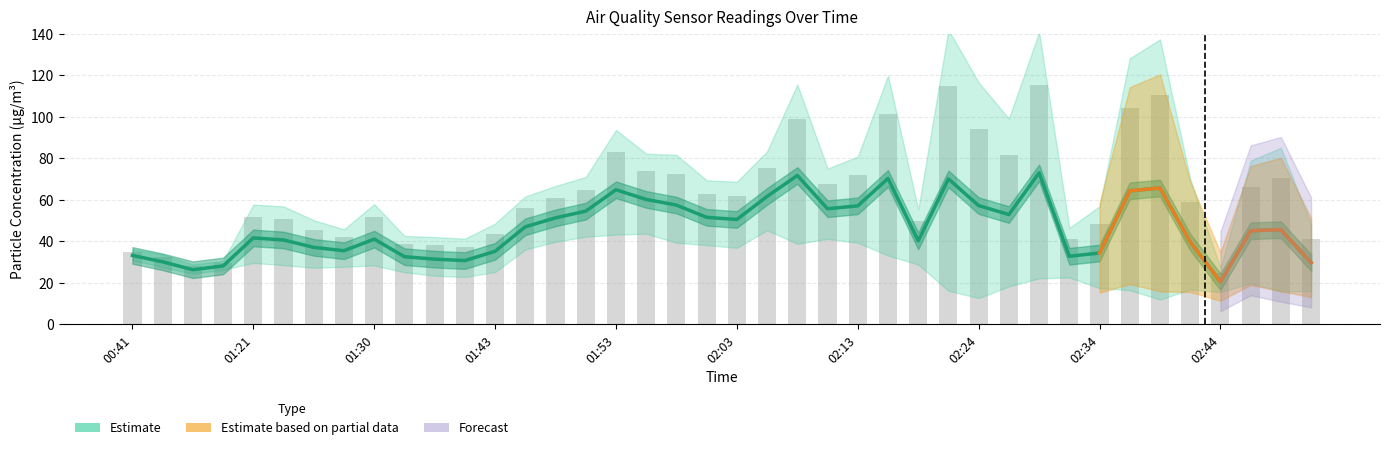

Between 02:03 and 01:30, which is larger?

02:03